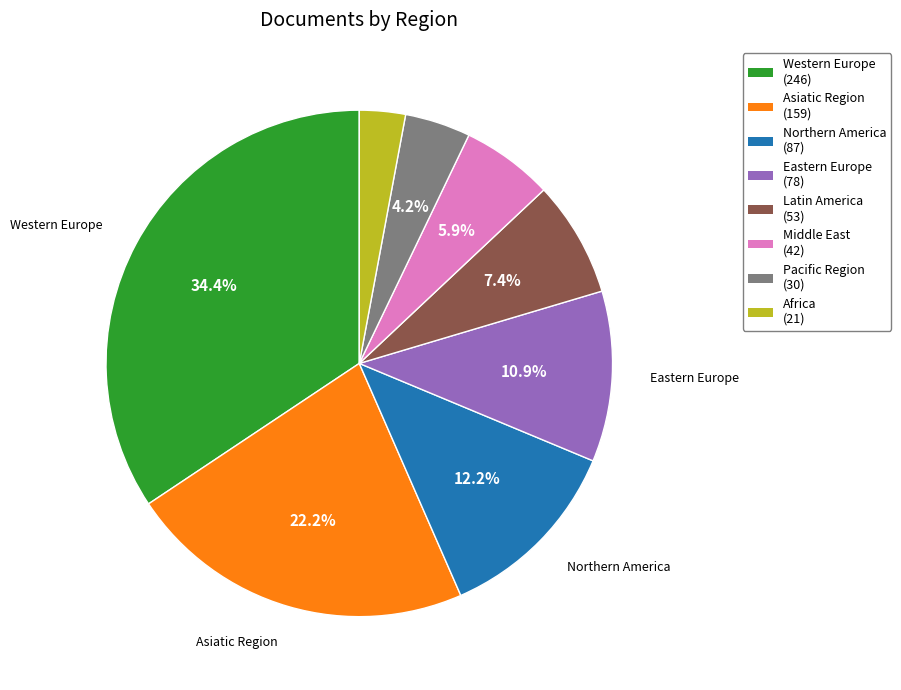

Is there any slice that represents more than half of the pie?

No